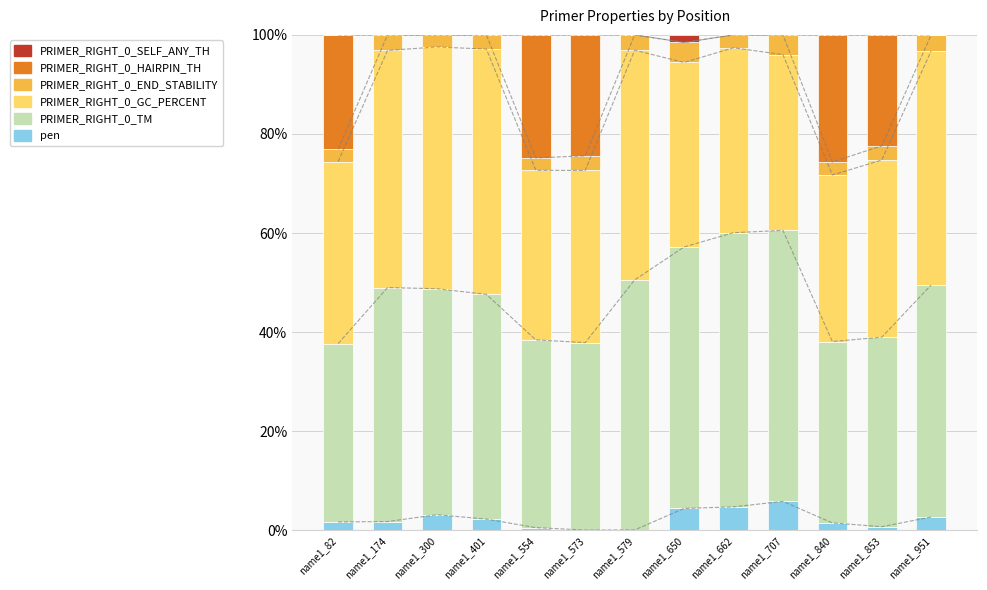

The PRIMER_RIGHT_0_TM series shows 23.2 at name1_300. True or false?

False